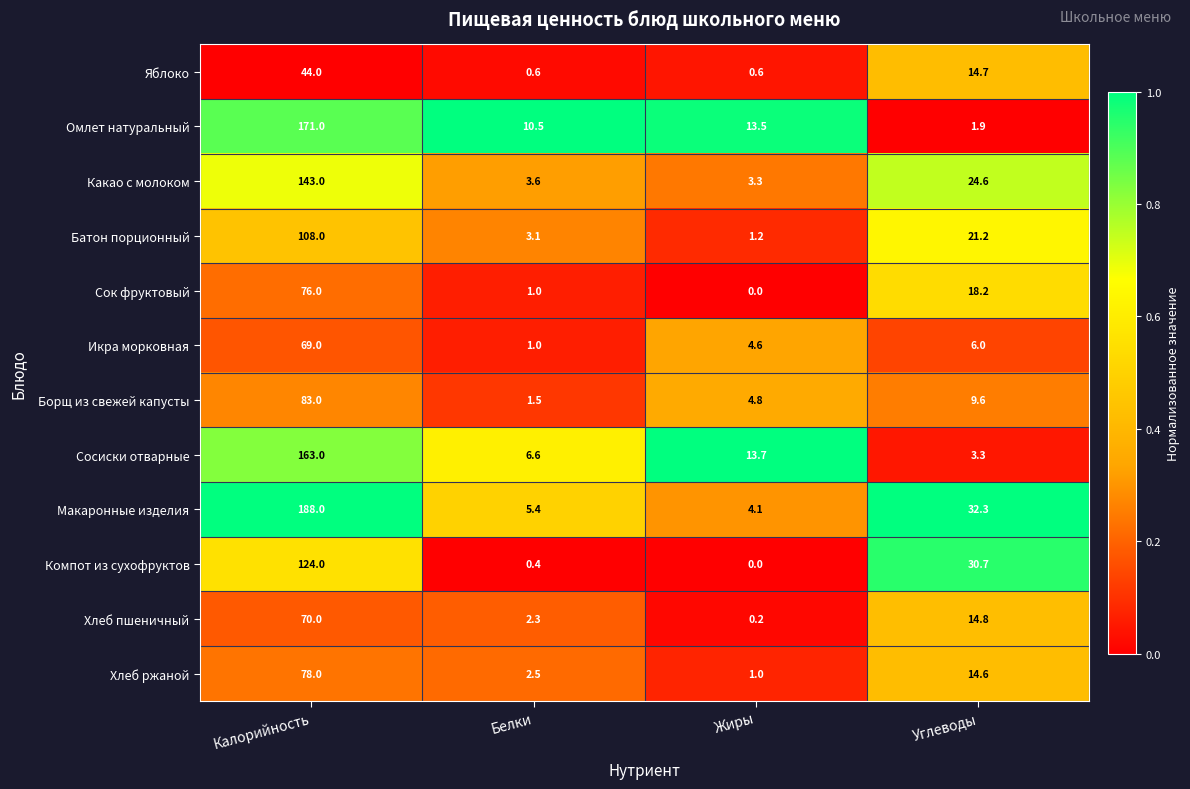

Which series changed the most between Белки and Углеводы?

Компот из сухофруктов